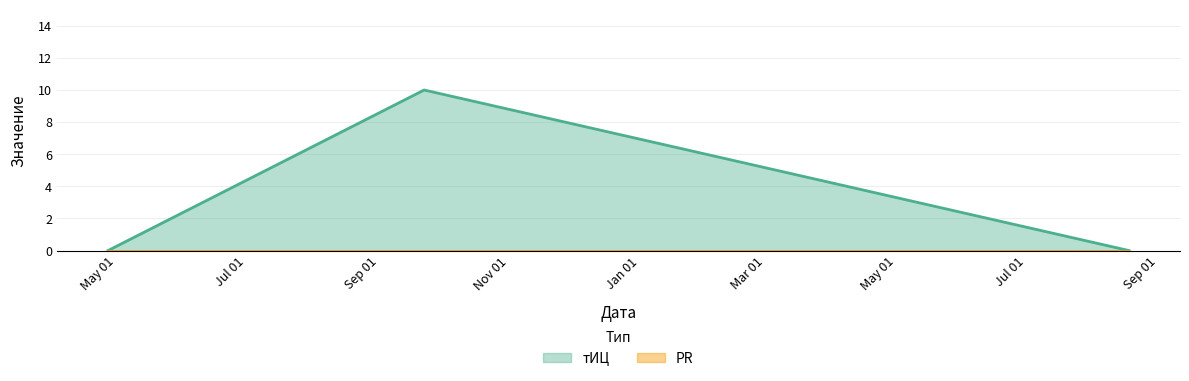

Which has a higher value, 2017-08-18 or 2016-04-27?

2017-08-18